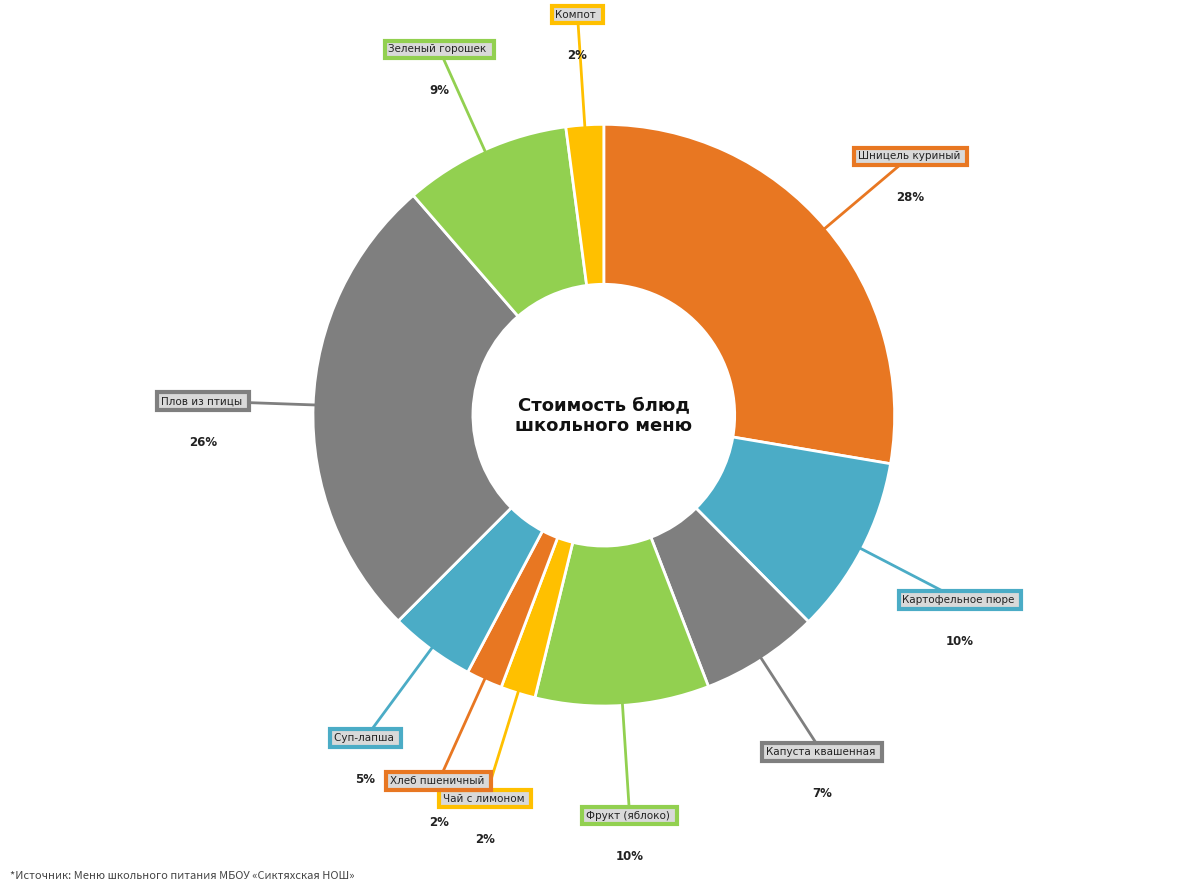

How many slices are in this pie chart?

10